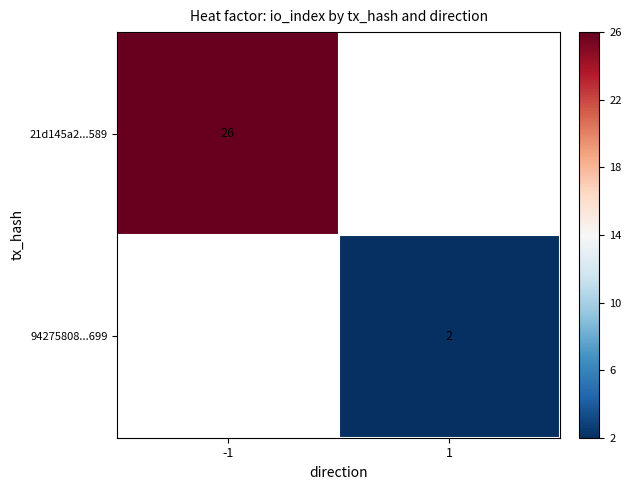

What is the minimum value shown in the chart?

2.0